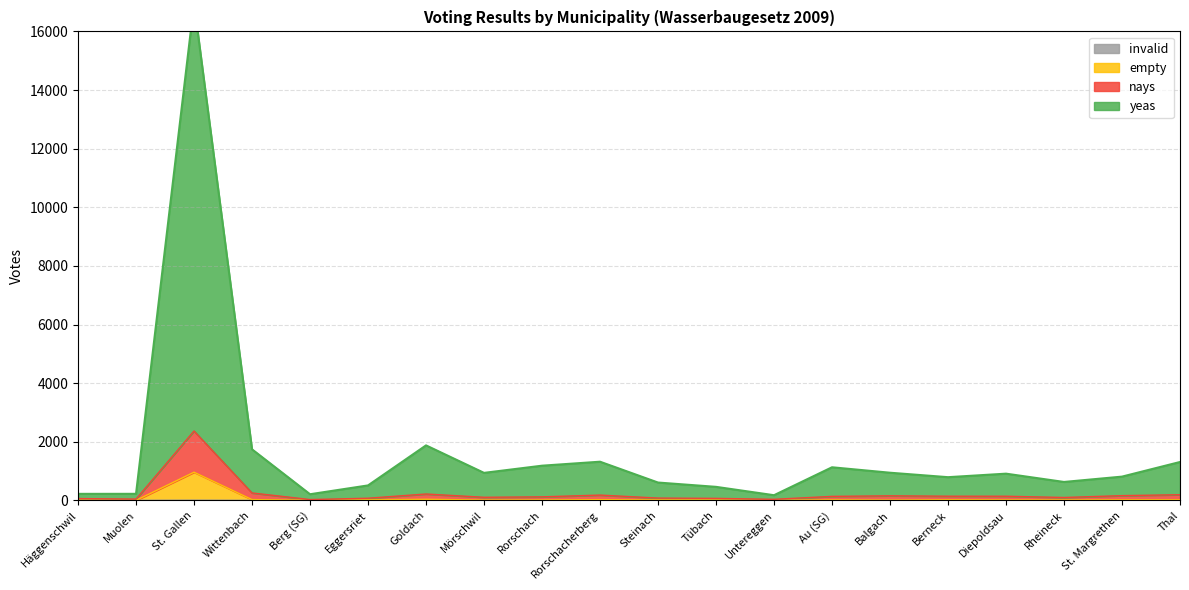

True or false: nays and yeas intersect in this chart.

False